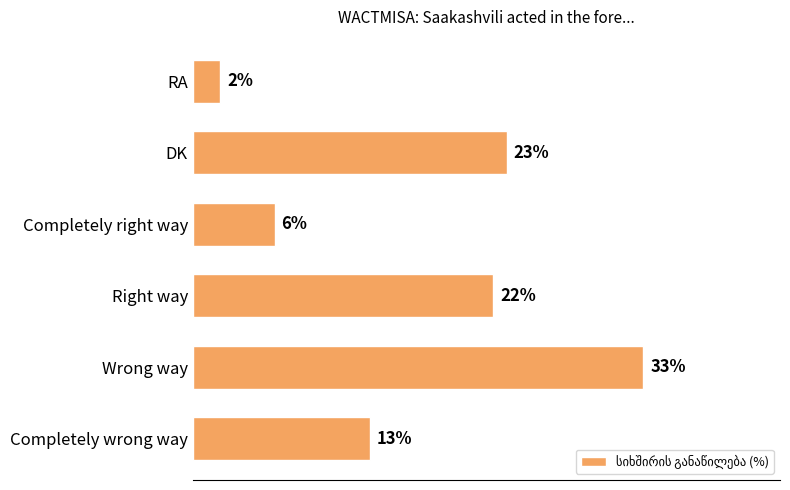

At which label is the value closest to 17?

Completely wrong way